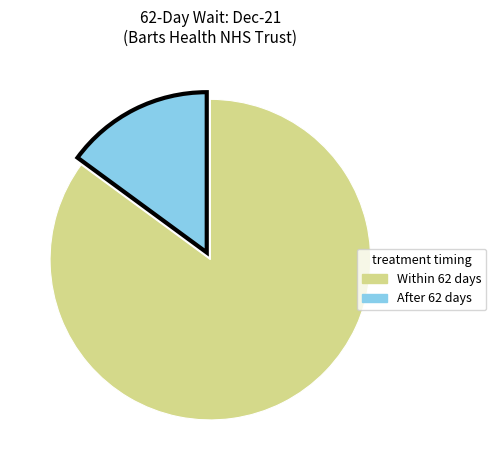

Is there a majority slice in this chart?

Yes